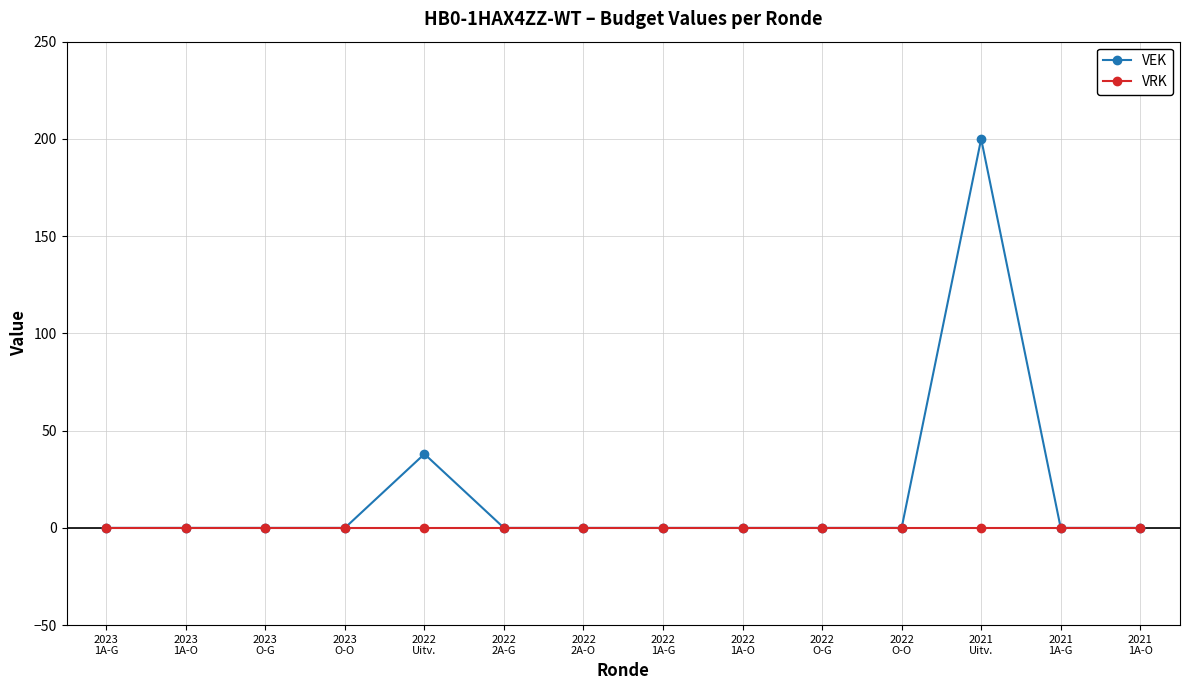

What is the total value across all series at 2022
Uitv.?

38